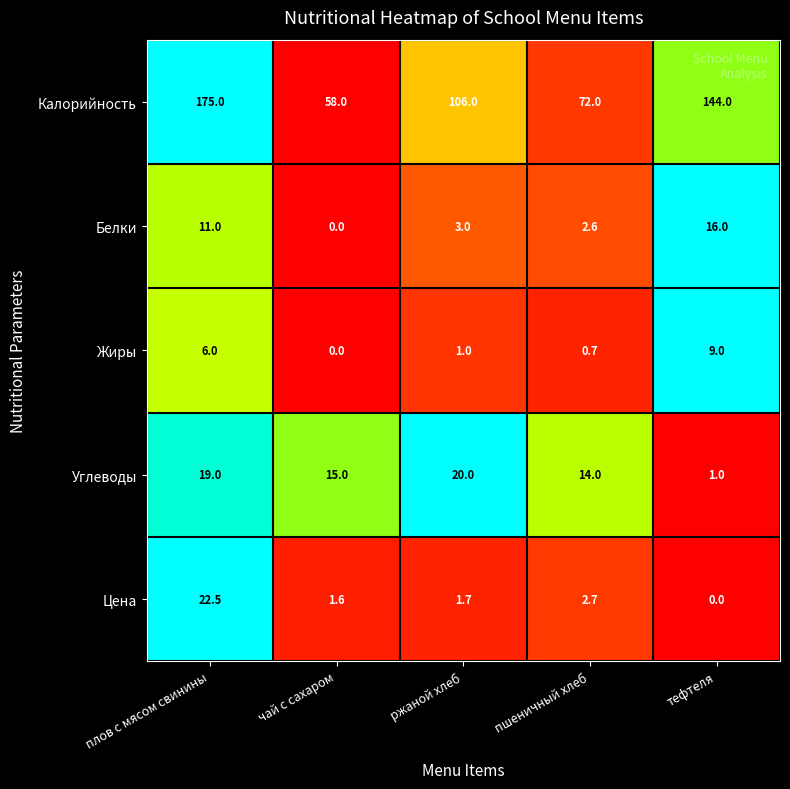

Which series has the widest spread of values?

Калорийность